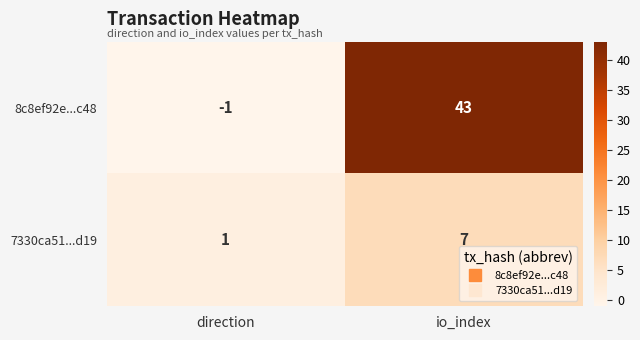

Is the value of 7330ca51...d19 at direction greater than the value of 8c8ef92e...c48 at io_index?

No